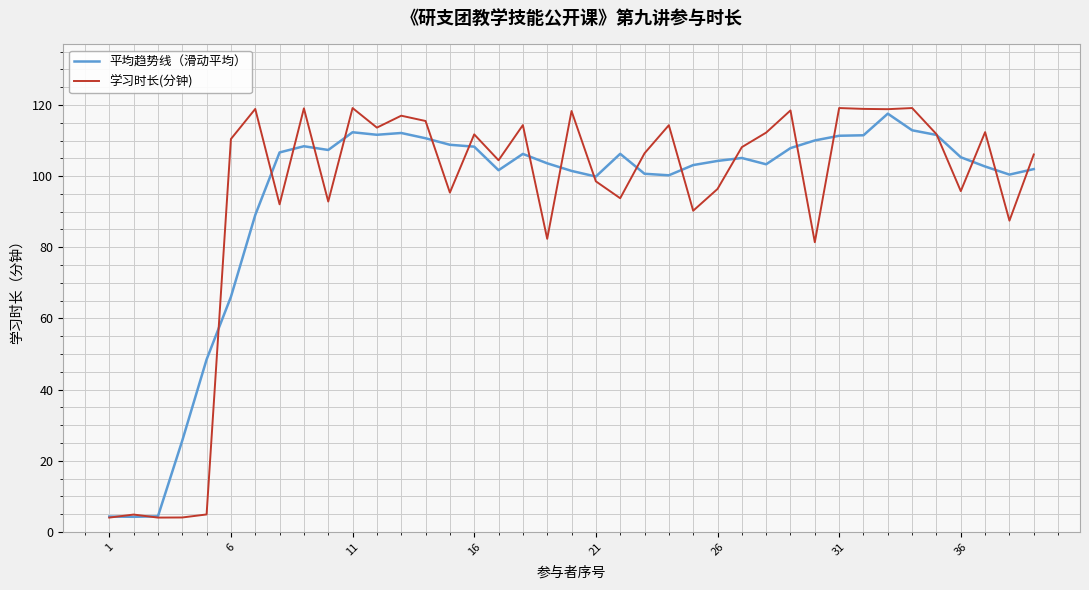

What is the smallest value displayed?

4.1